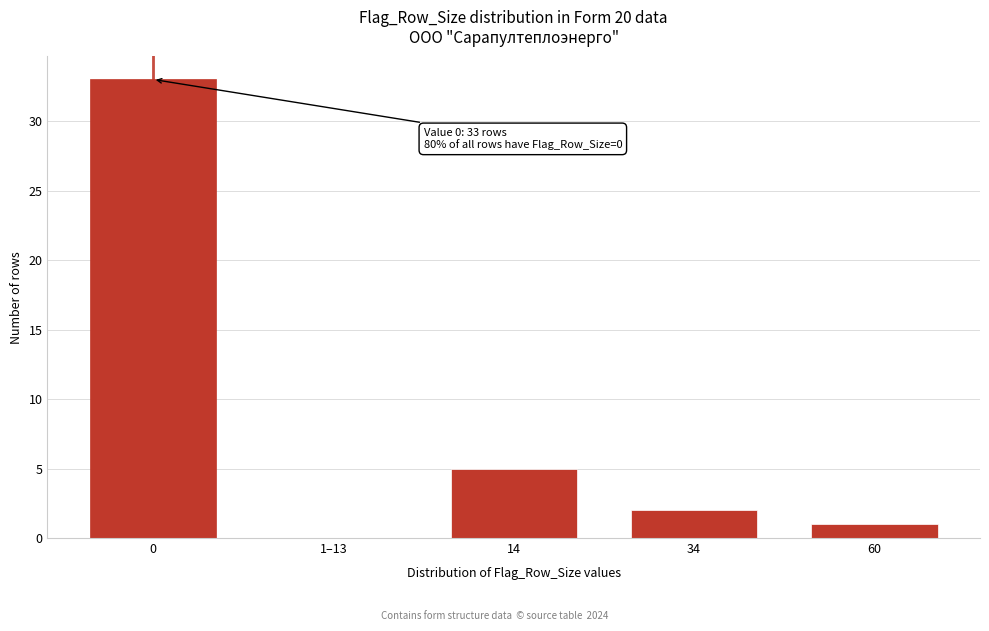

Reading right to left, list all the values displayed in this chart.

60=1	34=2	14=5	1–13=0	0=33